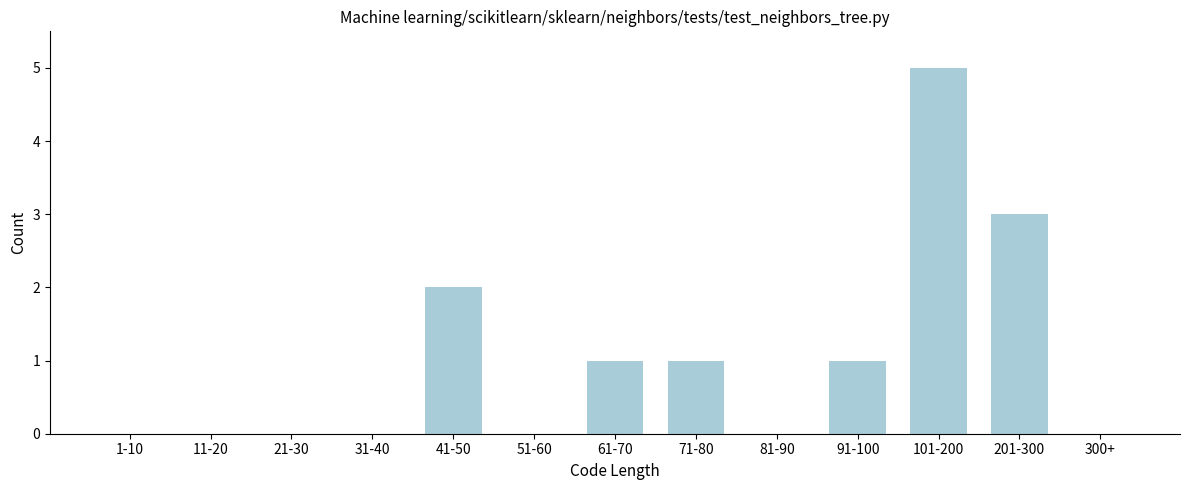

Reading right to left, what are all the values shown in this chart?

300+=0	201-300=3	101-200=5	91-100=1	81-90=0	71-80=1	61-70=1	51-60=0	41-50=2	31-40=0	21-30=0	11-20=0	1-10=0